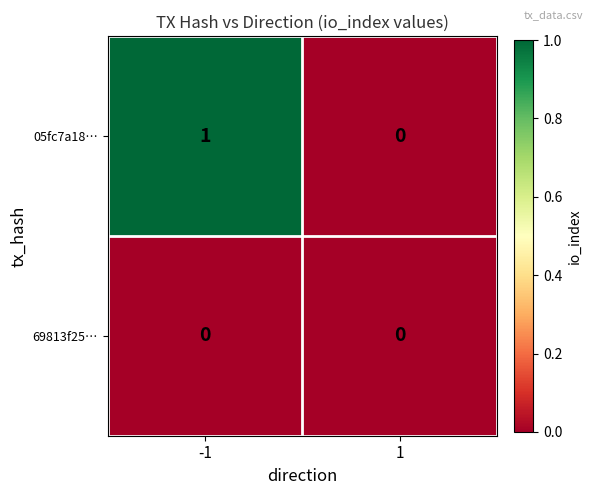

Is the value of 05fc7a18… at -1 greater than the value of 69813f25… at -1?

Yes